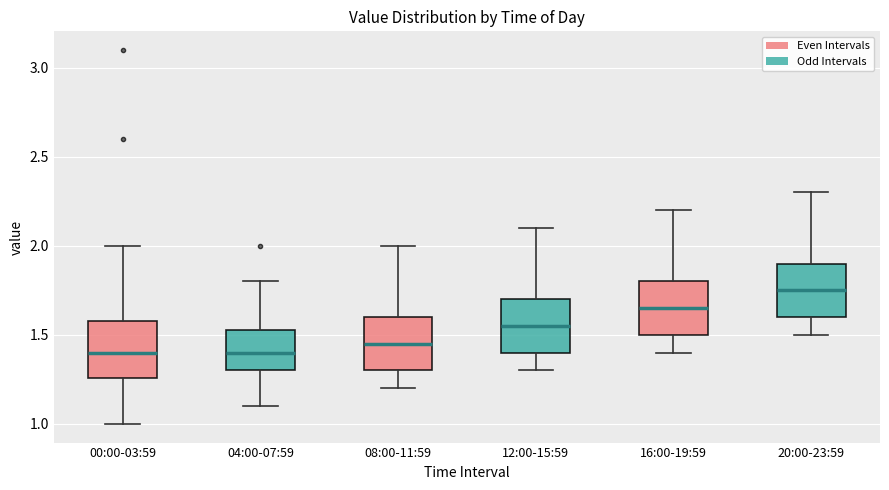

Where is the lower edge of the box for 20:00-23:59 on the y-axis? The values are not printed on the chart, so give them approximately, as read against the axis.

1.60